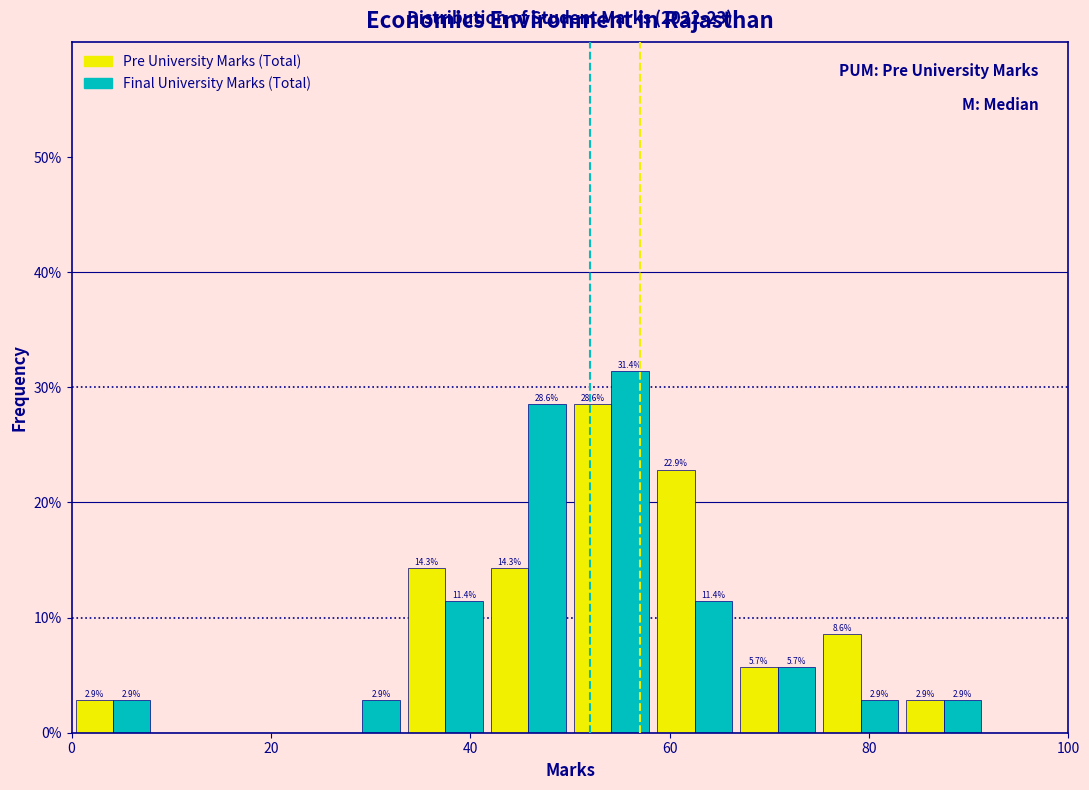

In the Pre University Marks (Total) series, which range on the x-axis has the tallest bar?

50 to 58